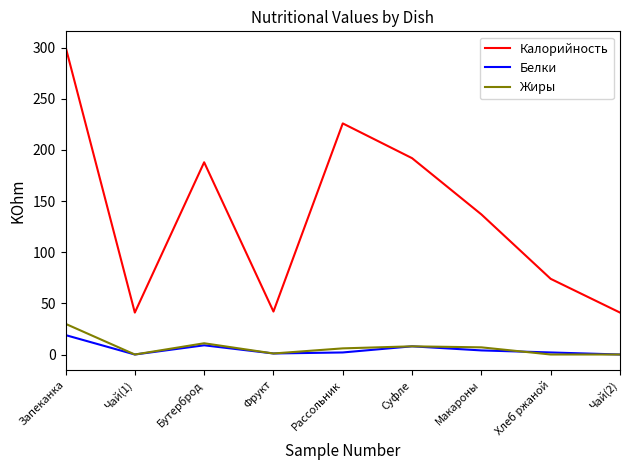

Is it true that Калорийность equals 301 at Запеканка?

True